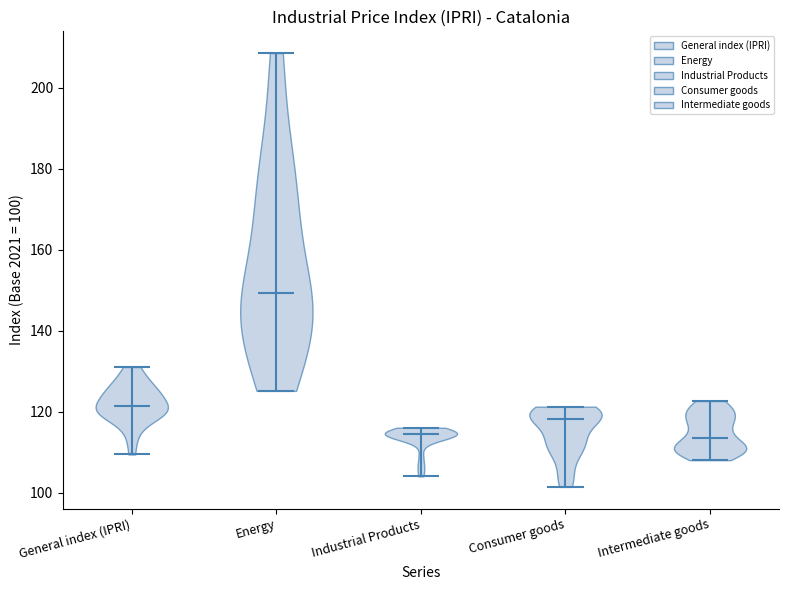

Reading left to right, read every violin against the y-axis: where its median line is, and the lowest and highest points it reaches. The values are not printed on the chart, so give them approximately, as read against the axis.

General index (IPRI): median line 122, lowest point 110, highest point 132
Energy: median line 150, lowest point 126, highest point 208
Industrial Products: median line 114, lowest point 104, highest point 116
Consumer goods: median line 118, lowest point 102, highest point 122
Intermediate goods: median line 114, lowest point 108, highest point 122